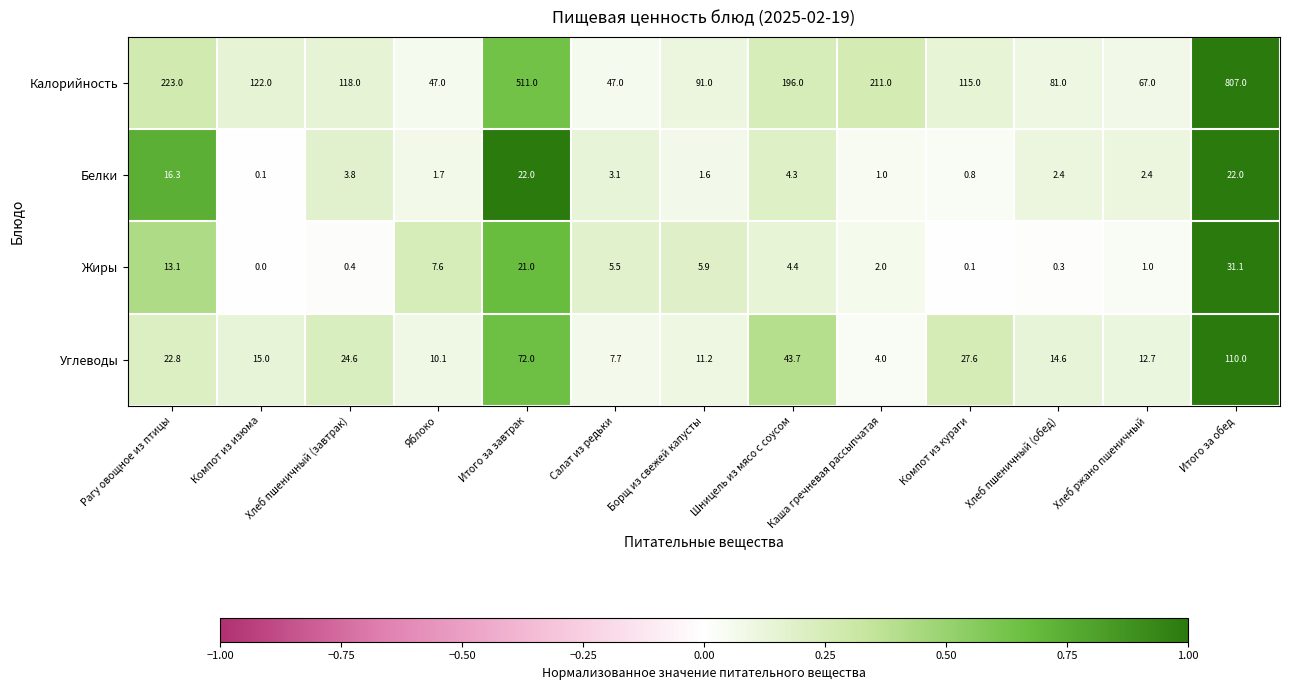

Between Яблоко and Хлеб ржано пшеничный, which series saw the biggest shift?

Калорийность